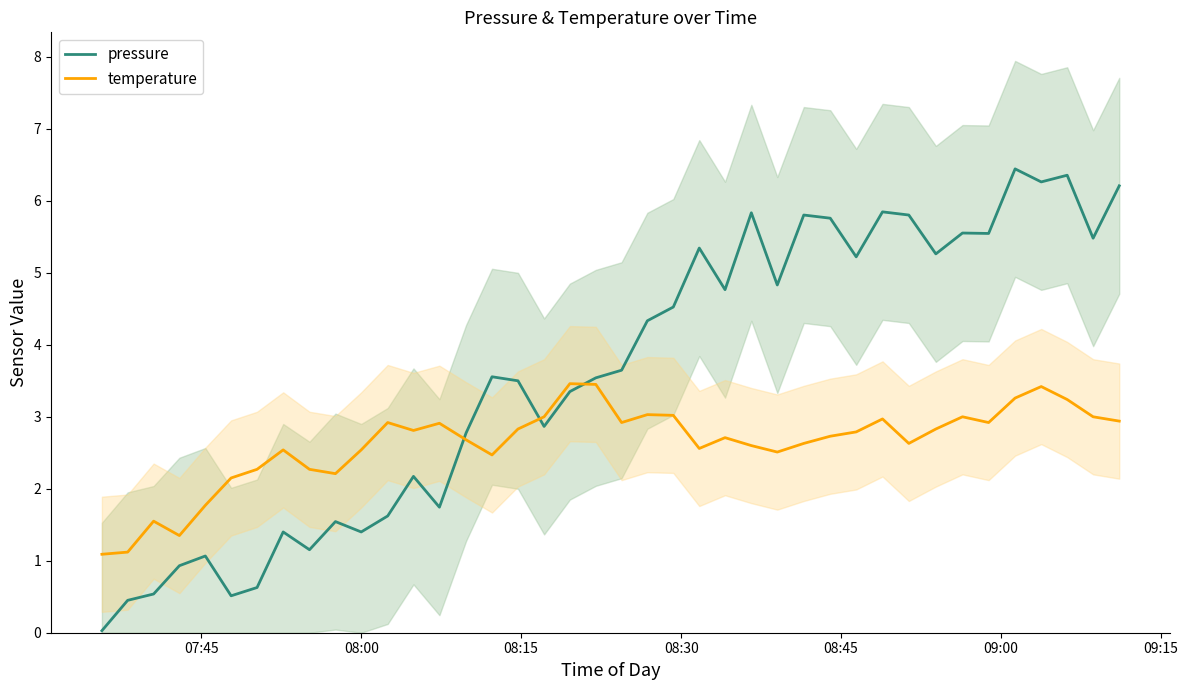

True or false: pressure and temperature cross at least once.

True